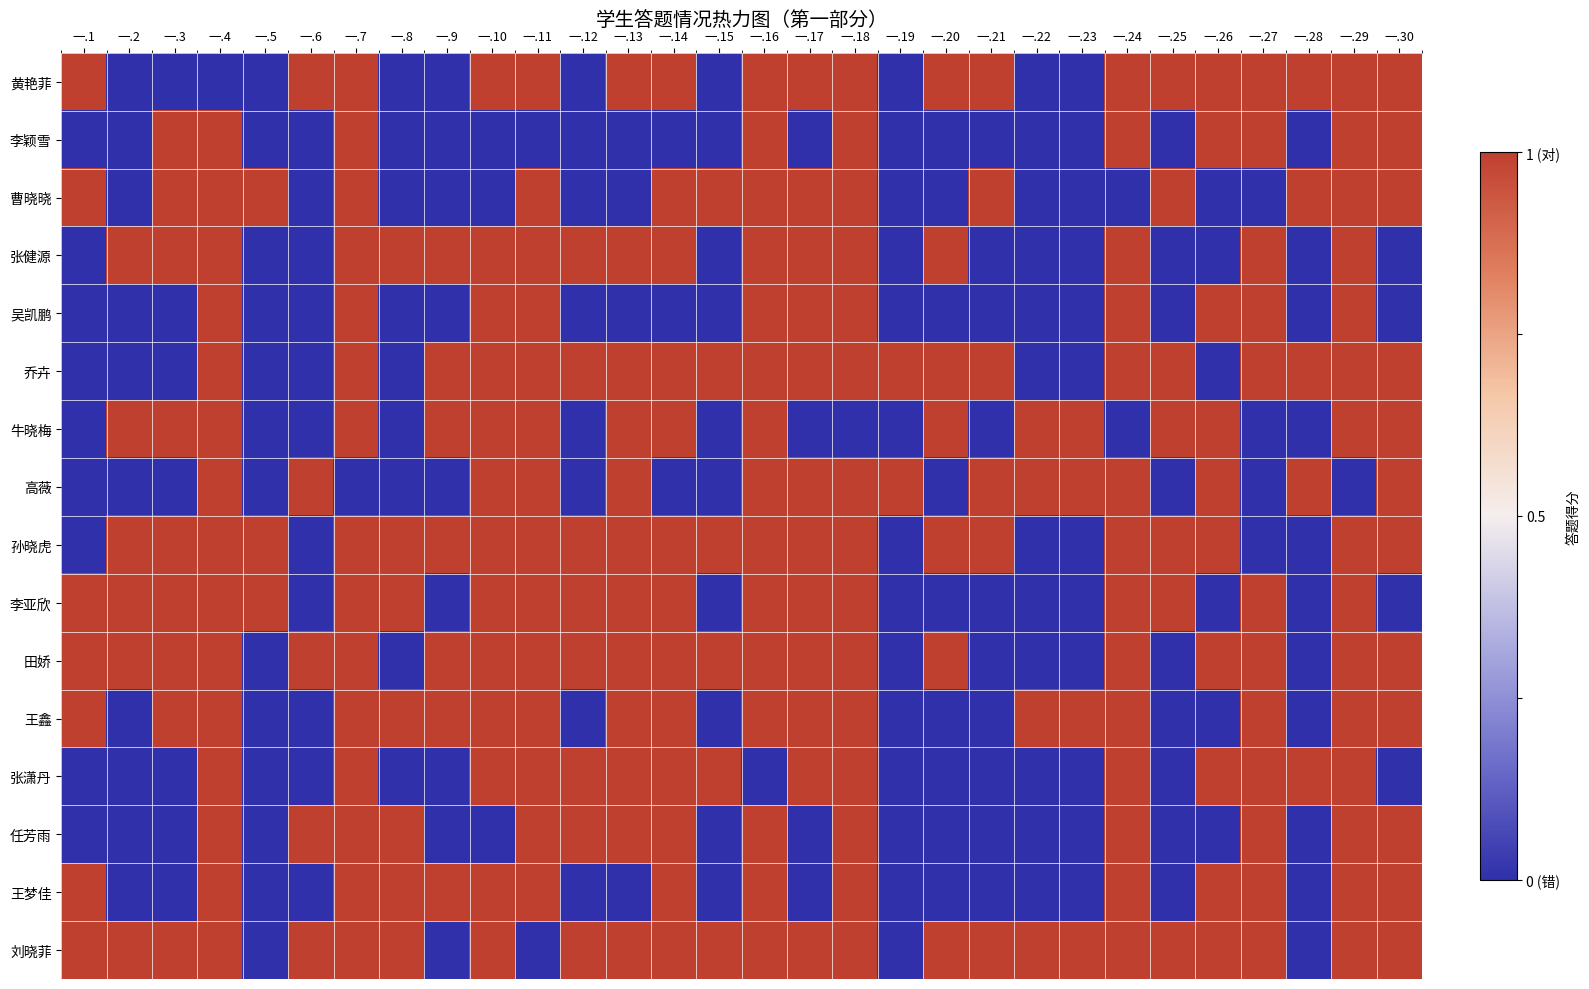

At which category is the sum across all series the highest?

一.4